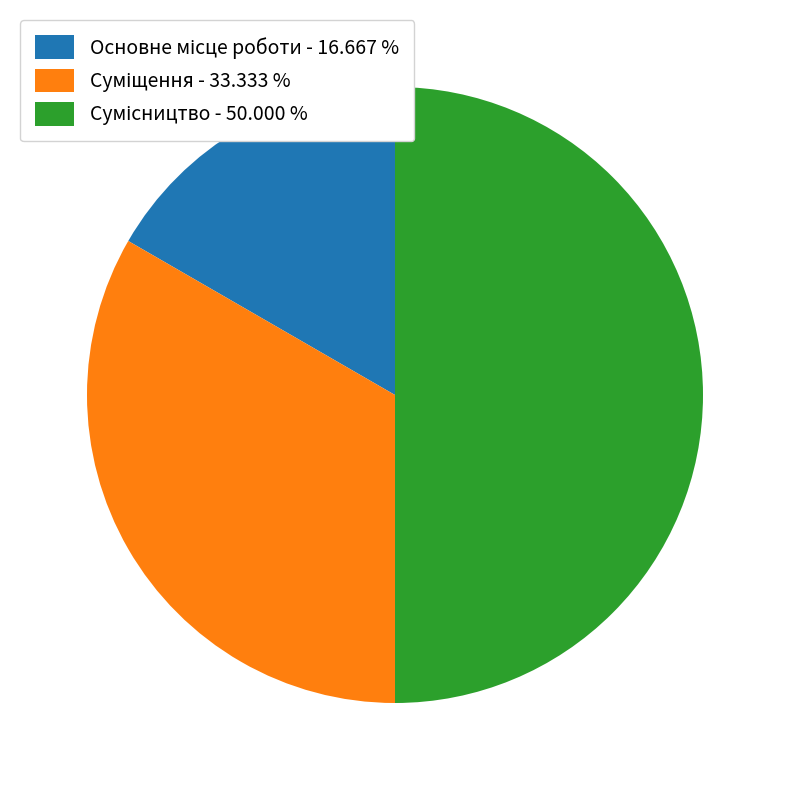

Is it true that Сумісництво is 50% of the pie?

True